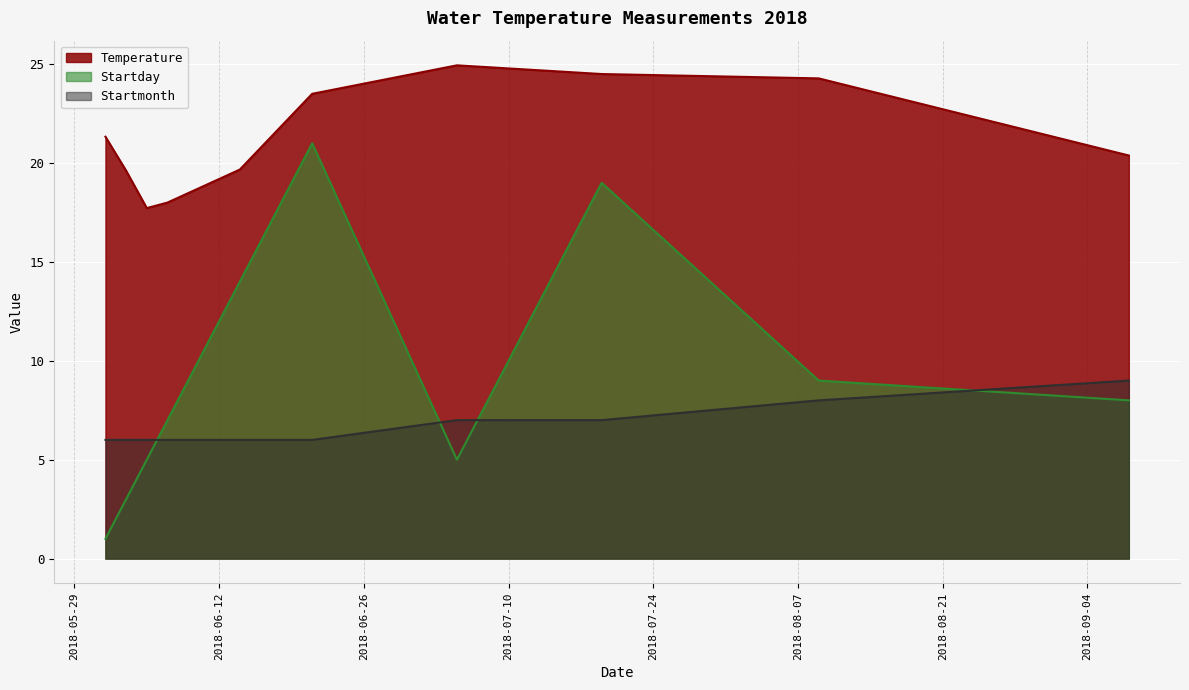

Which has a higher value, 08/09/2018 or 06/21/2018?

08/09/2018